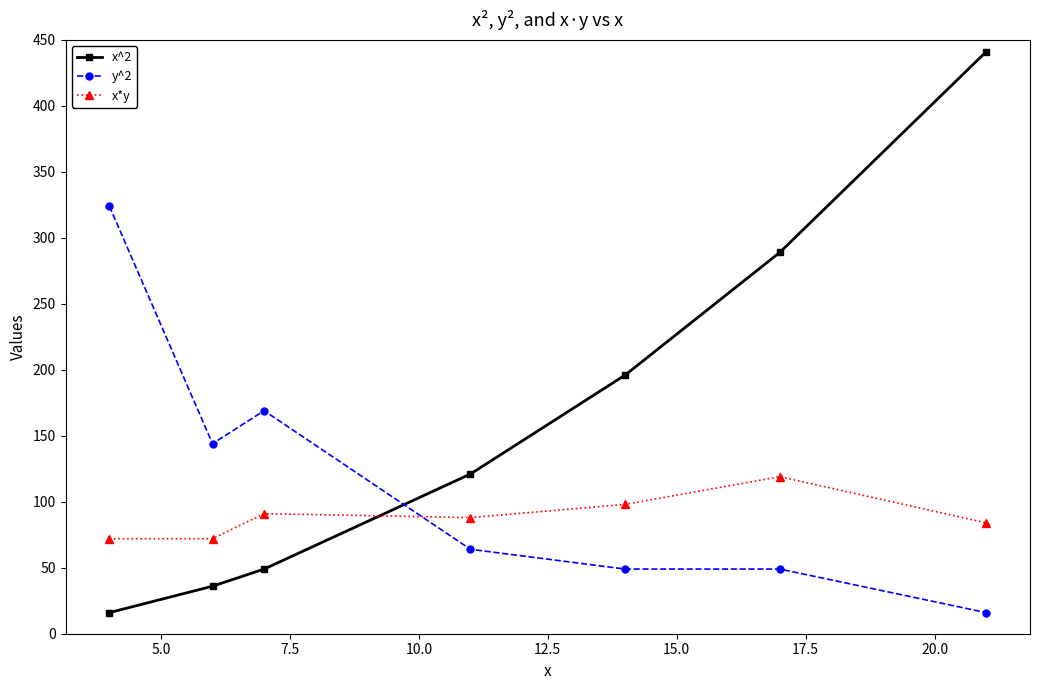

True or false: x^2 has more than 0 points higher than both neighbors.

False